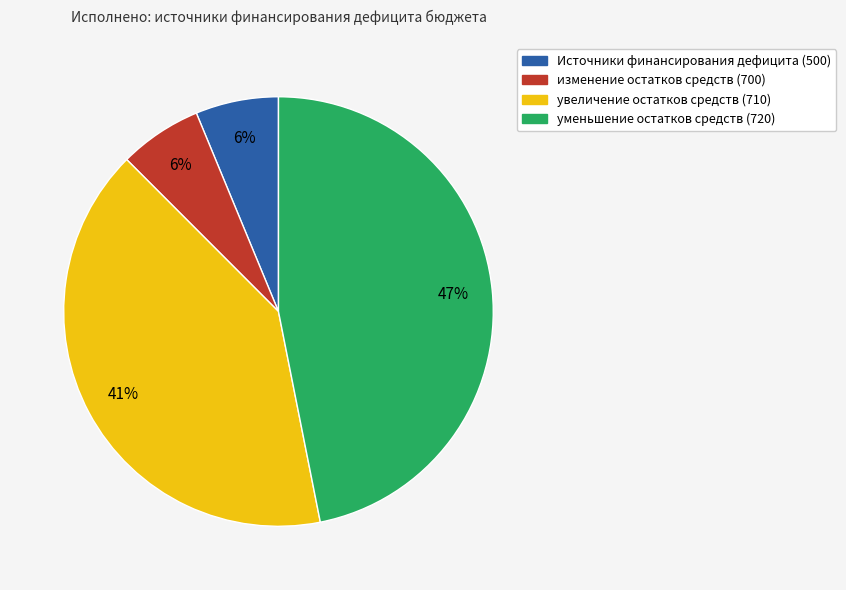

What percentage is the изменение остатков средств (700) slice, to the nearest percent?

6%